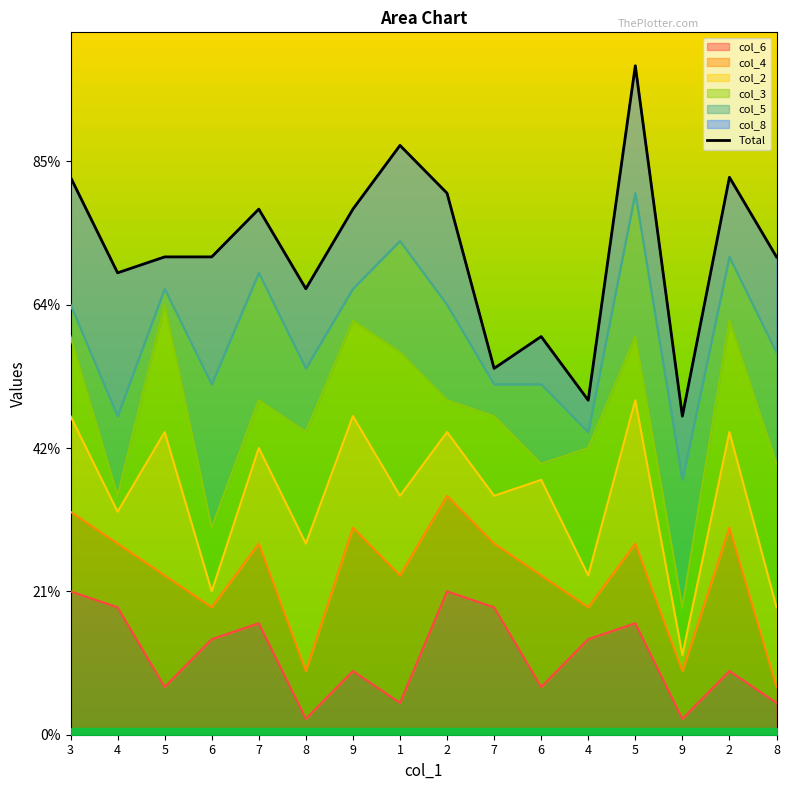

What is the ratio of the value at 6 to the value at 6?

0.8